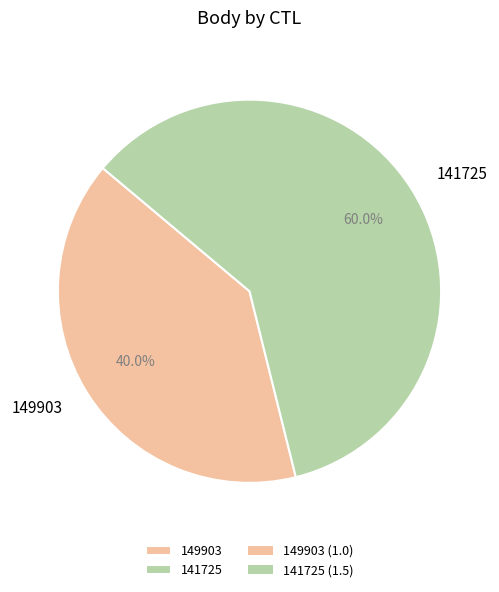

To the nearest percent, what is the difference between the largest and smallest slice percentages?

20%